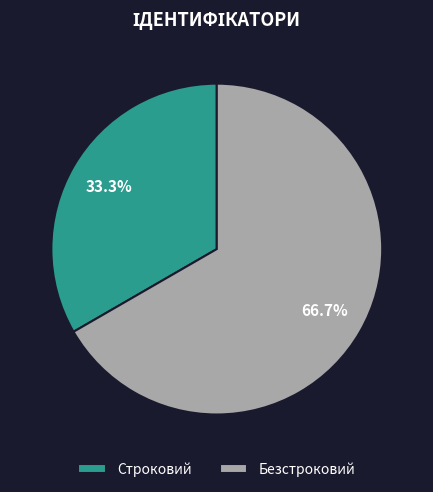

What is the smallest slice in the pie chart?

Строковий